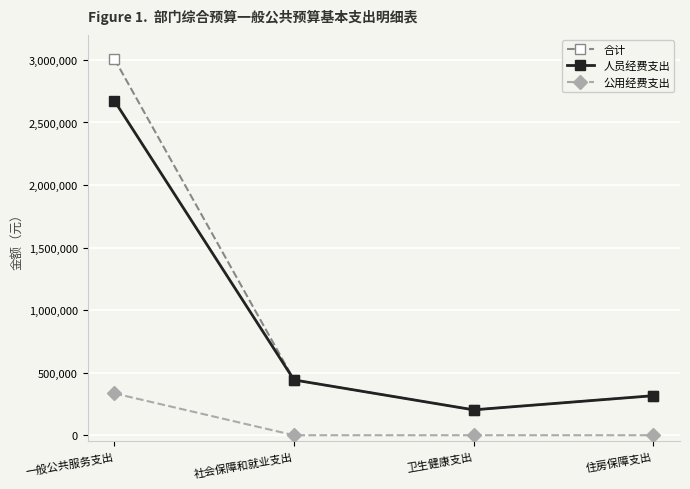

Is it true that 人员经费支出 equals 203000 at 卫生健康支出?

True